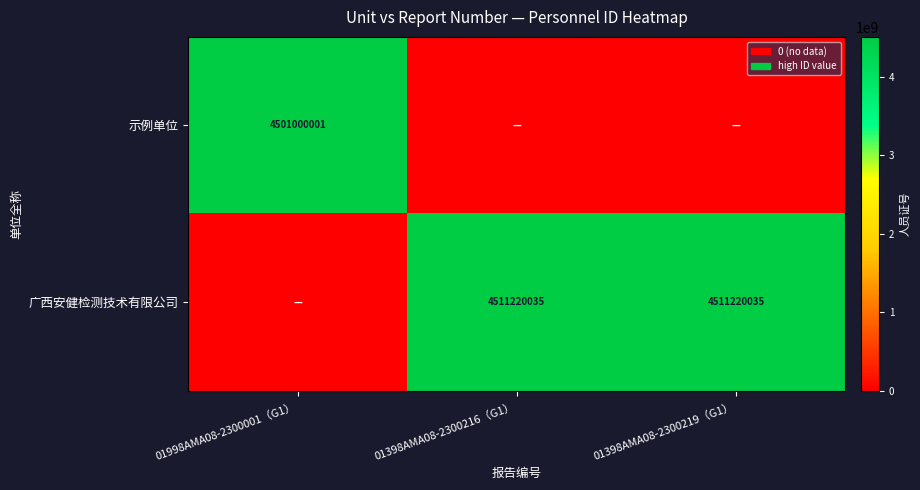

Is it true that 示例单位 equals 4501000001 at 01998AMA08-2300001（G1）?

True